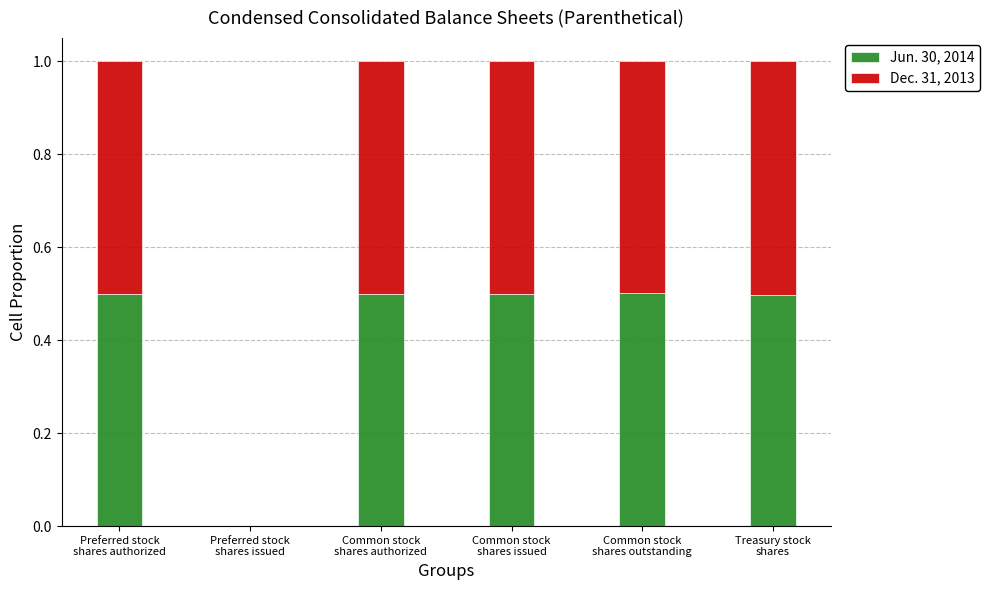

What is the highest value of the Jun. 30, 2014 series?

0.5